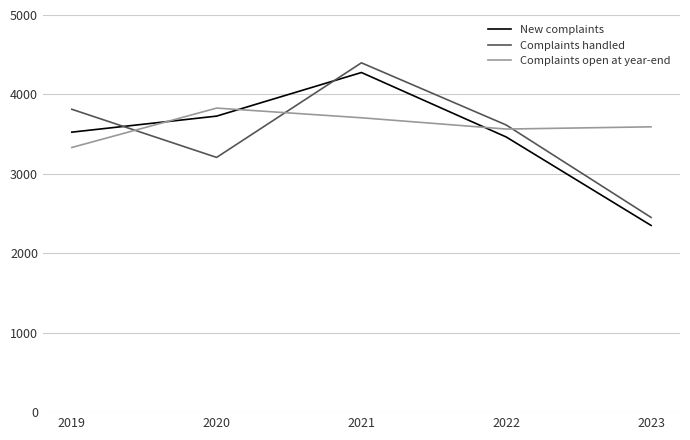

At which label is New complaints closest to 3313?

2022